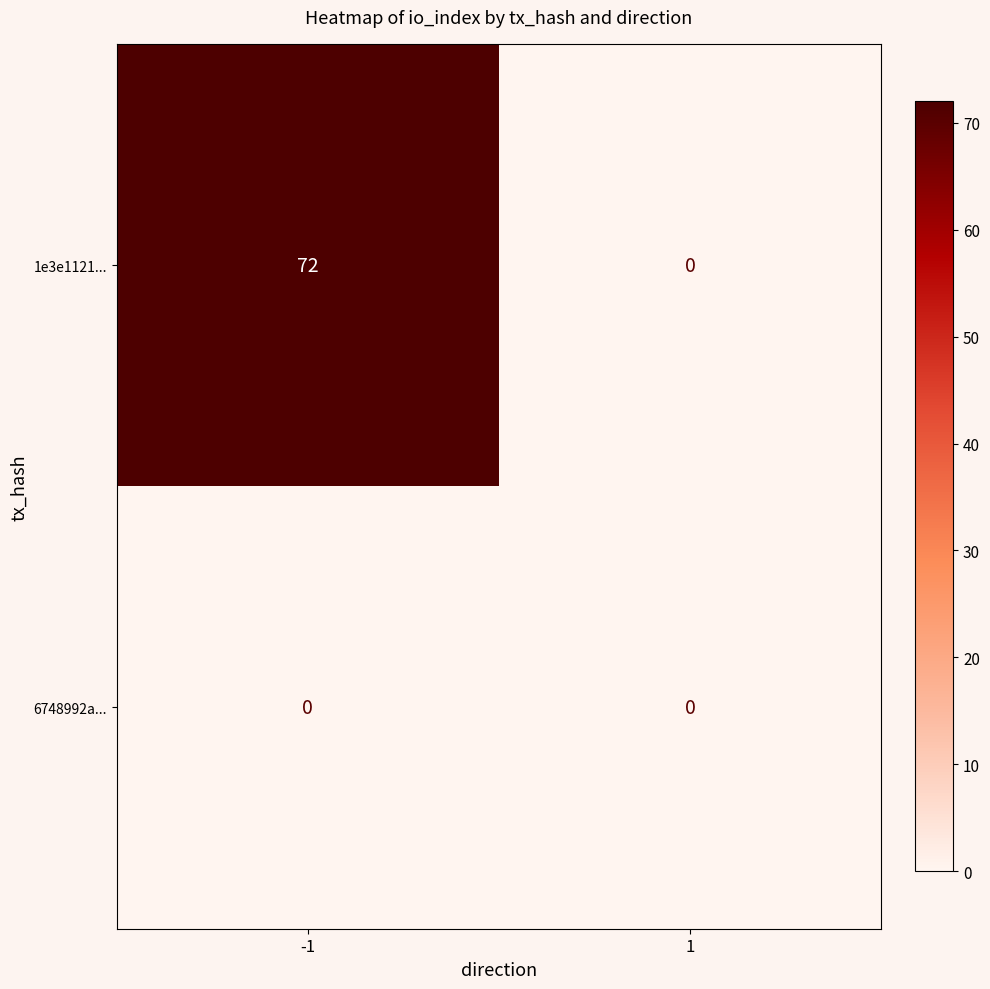

Reading left to right, list all the values displayed in this chart.

1e3e1121...: -1=72	1=0
6748992a...: -1=0	1=0